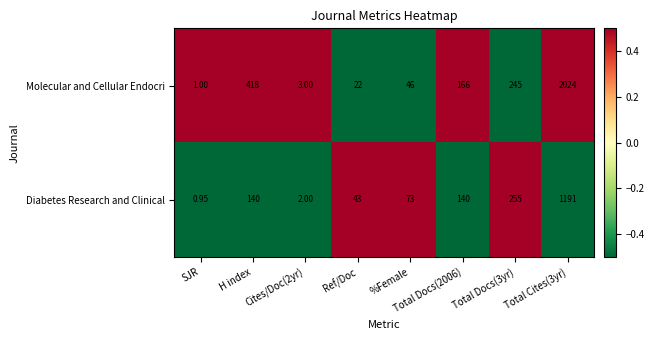

Between Ref/Doc and %Female, which series saw the biggest shift?

Diabetes Research and Clinical